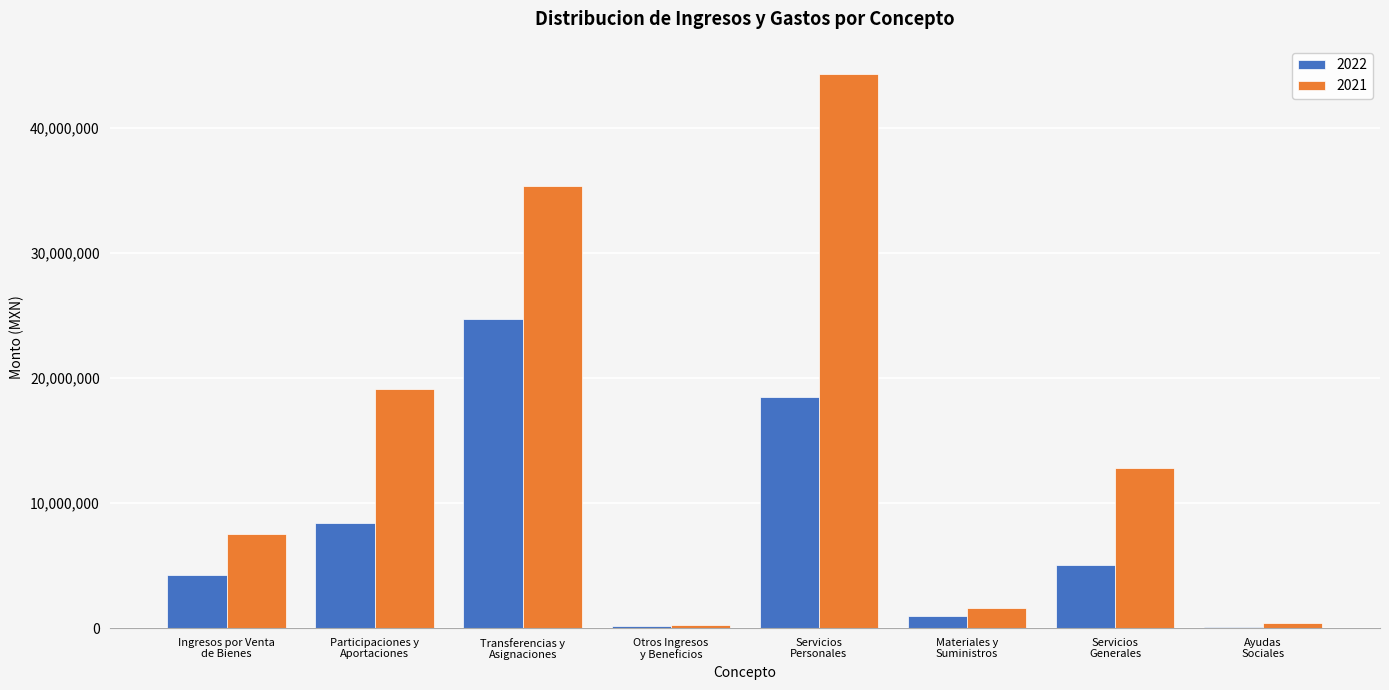

What is the maximum value shown in the chart?

44327120.0